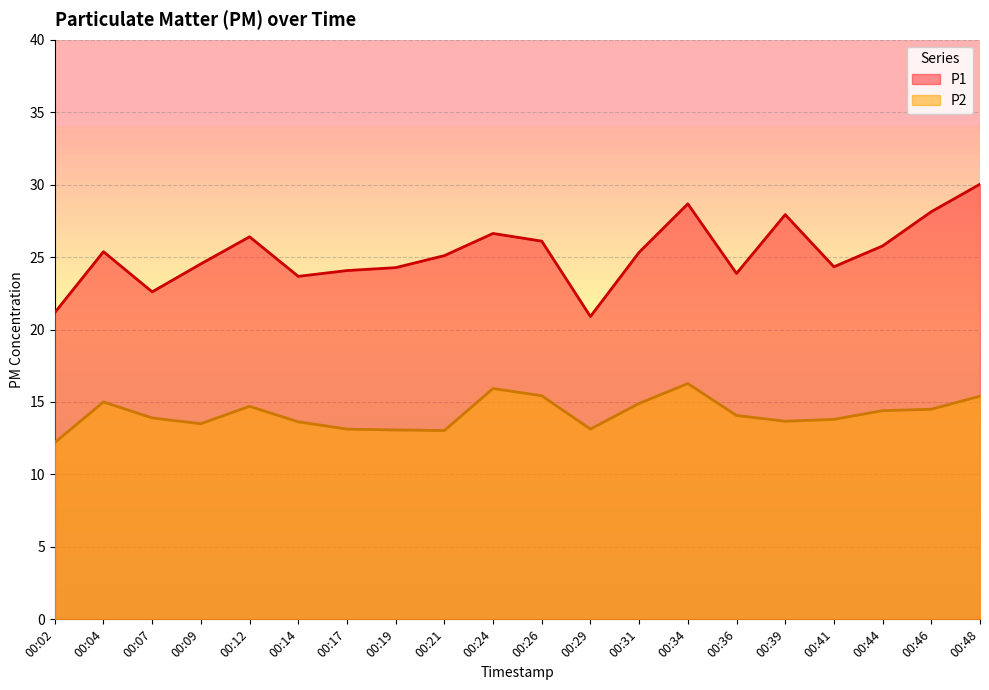

Which category has the lowest value in the P1 series?

00:29